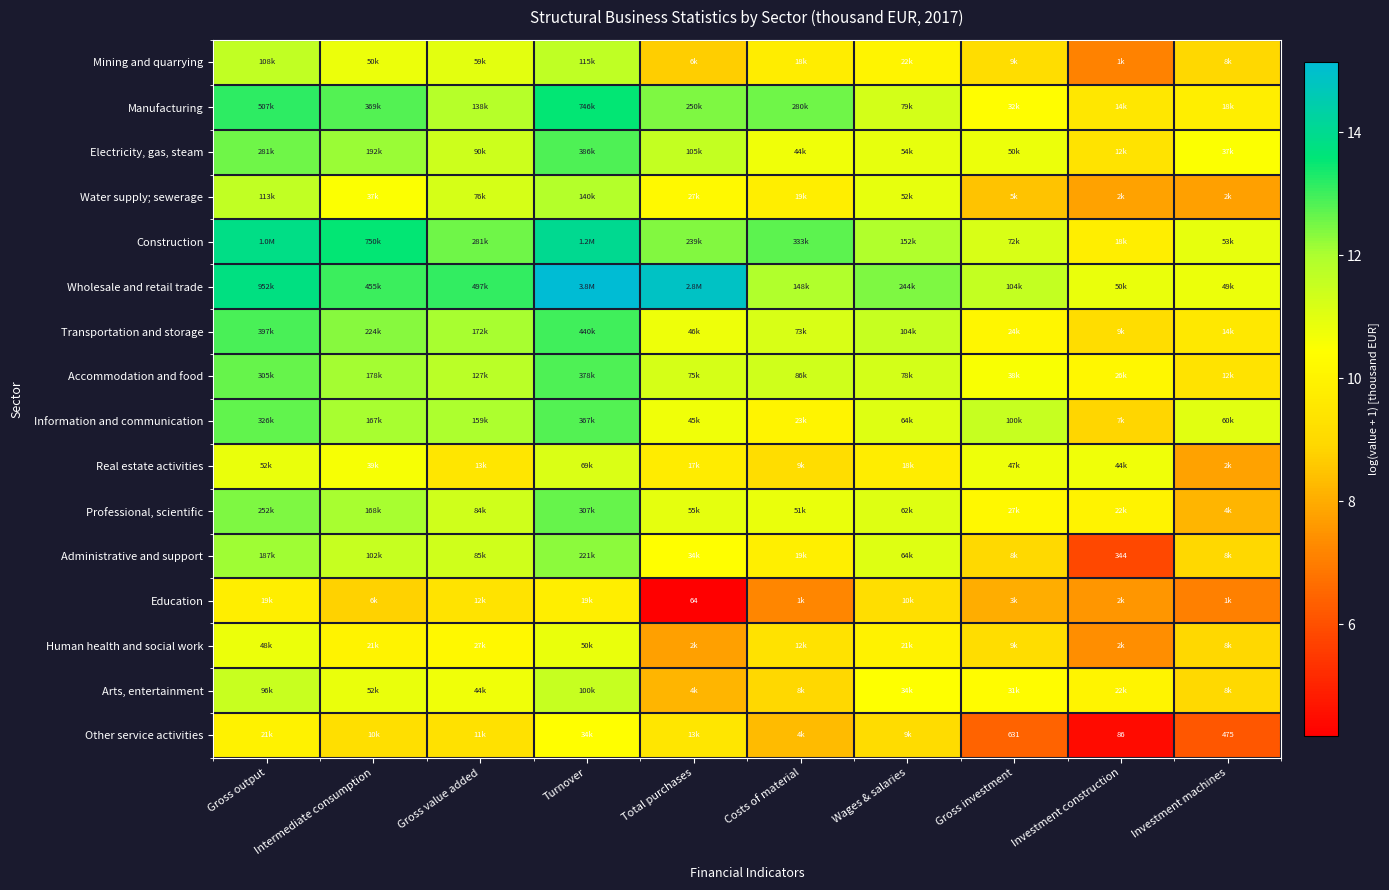

How many data points does each series have?

10